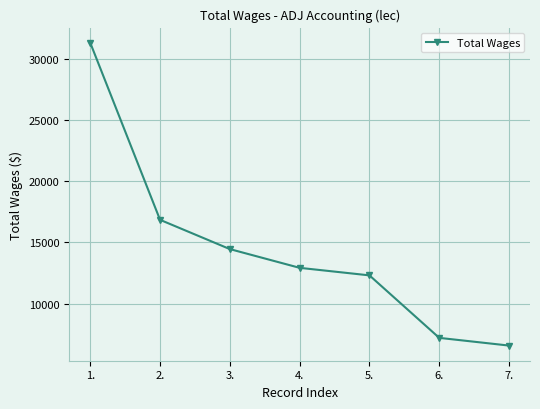

Reading right to left, what are all the values shown in this chart?

7.=6578	6.=7208	5.=12311	4.=12926	3.=14457	2.=16847	1.=31307